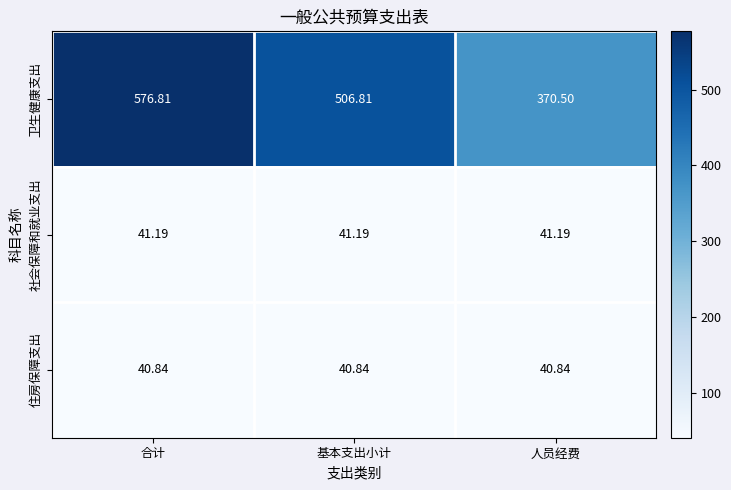

At which category does the chart reach its peak across all series?

合计